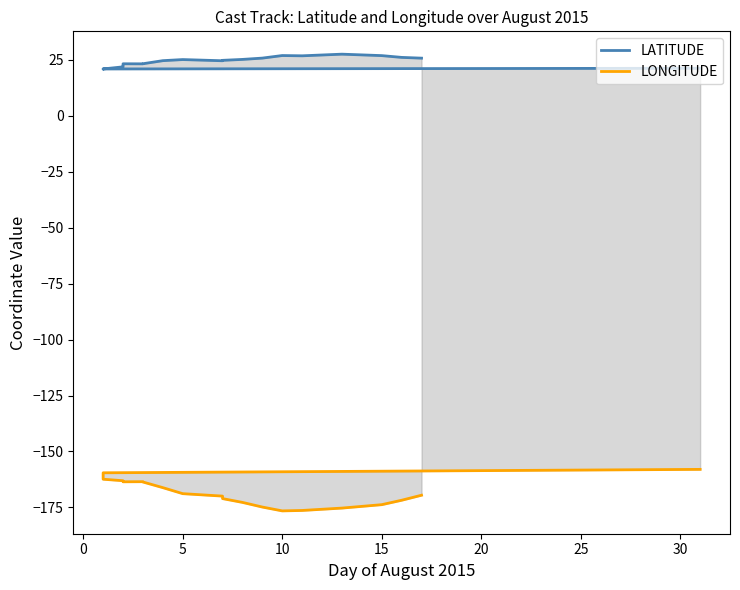

What is the difference between the maximum and minimum values in the LATITUDE series?

6.6